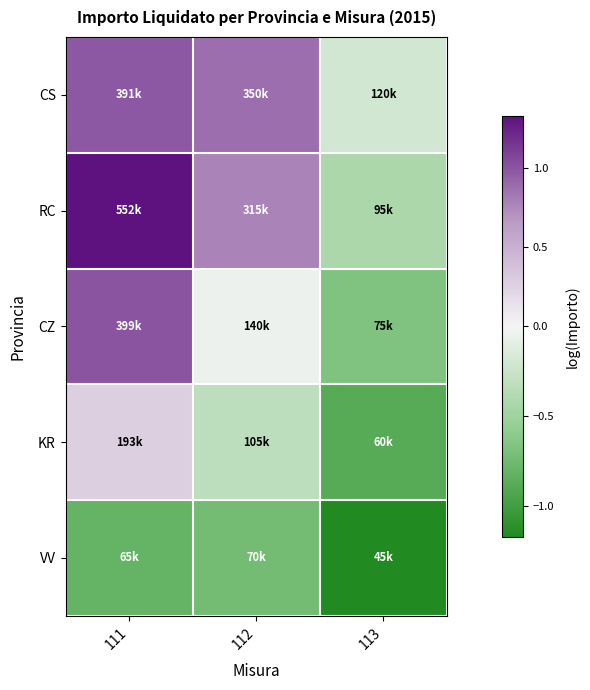

Which label corresponds to the largest value in the chart?

111